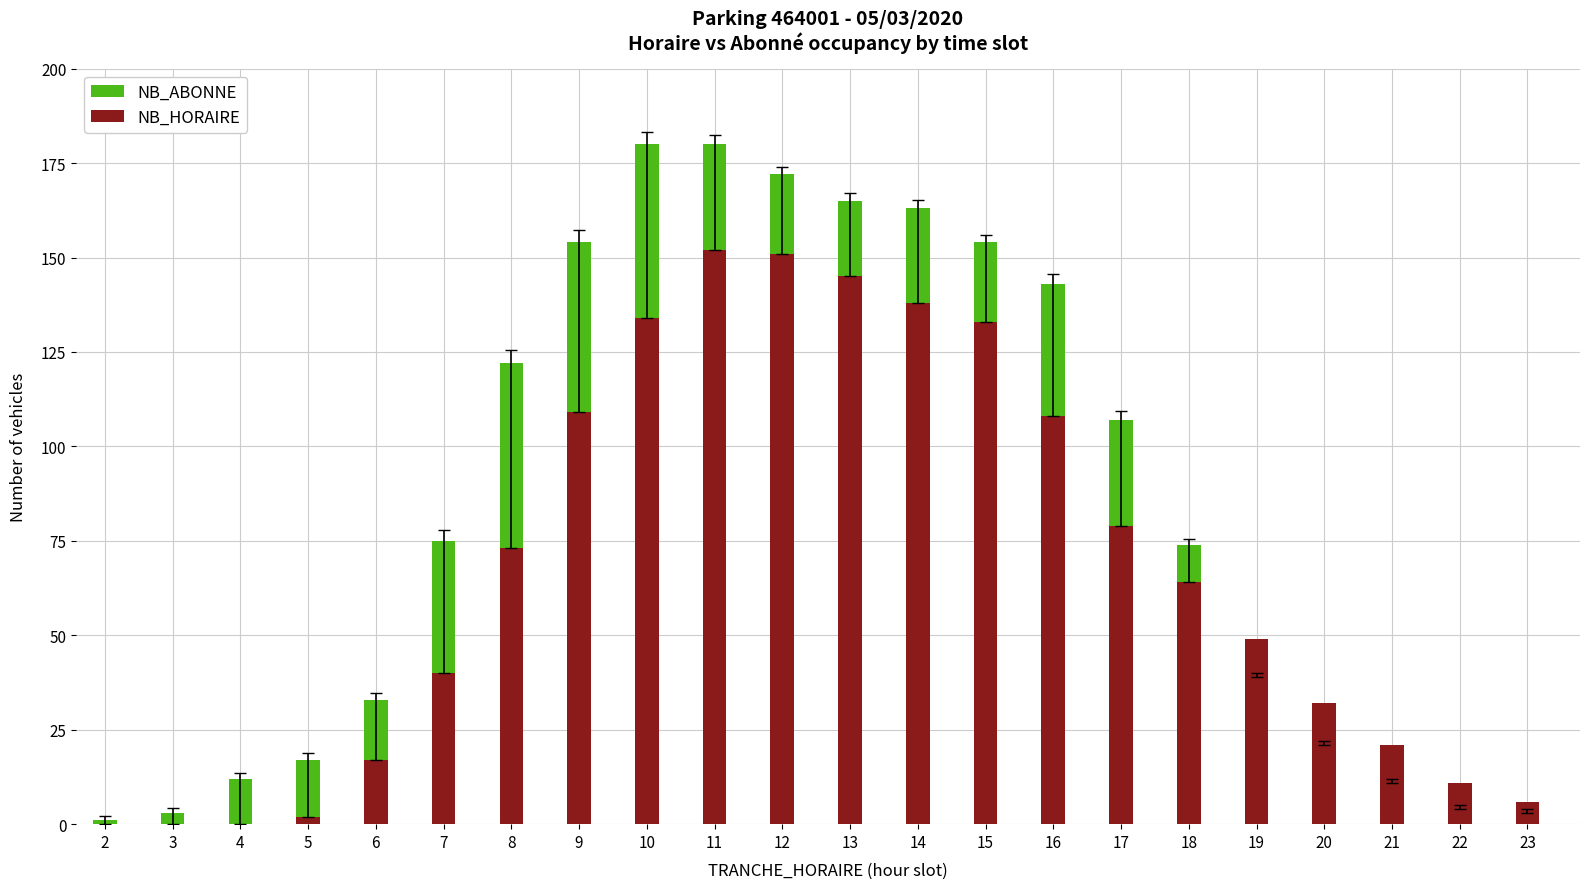

What is the lowest value of the NB_ABONNE series?

1